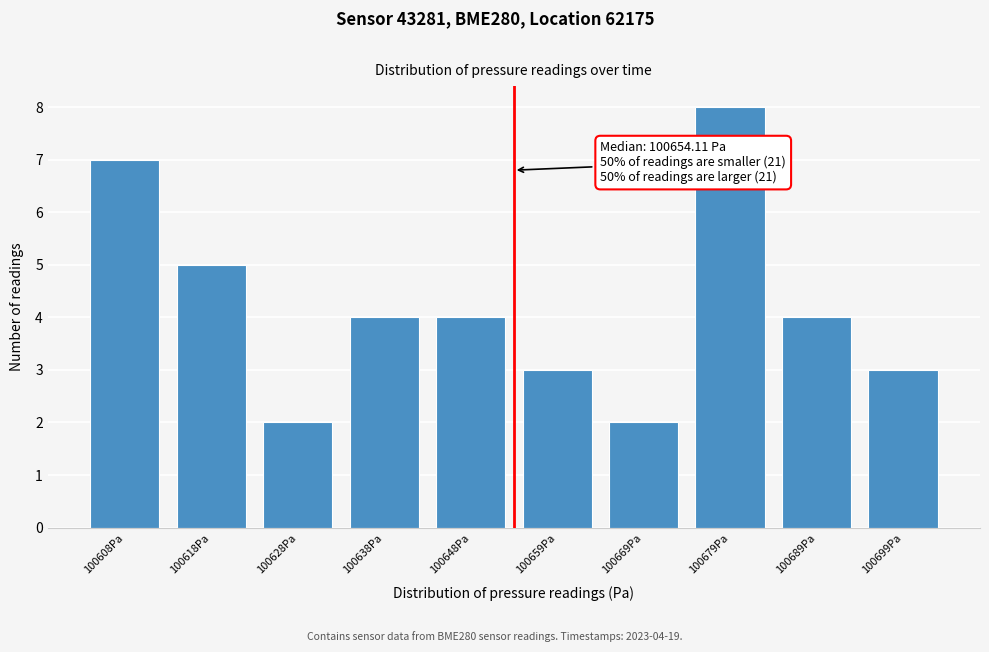

Reading left to right, what are all the values shown in this chart?

100608Pa=7	100618Pa=5	100628Pa=2	100638Pa=4	100648Pa=4	100659Pa=3	100669Pa=2	100679Pa=8	100689Pa=4	100699Pa=3